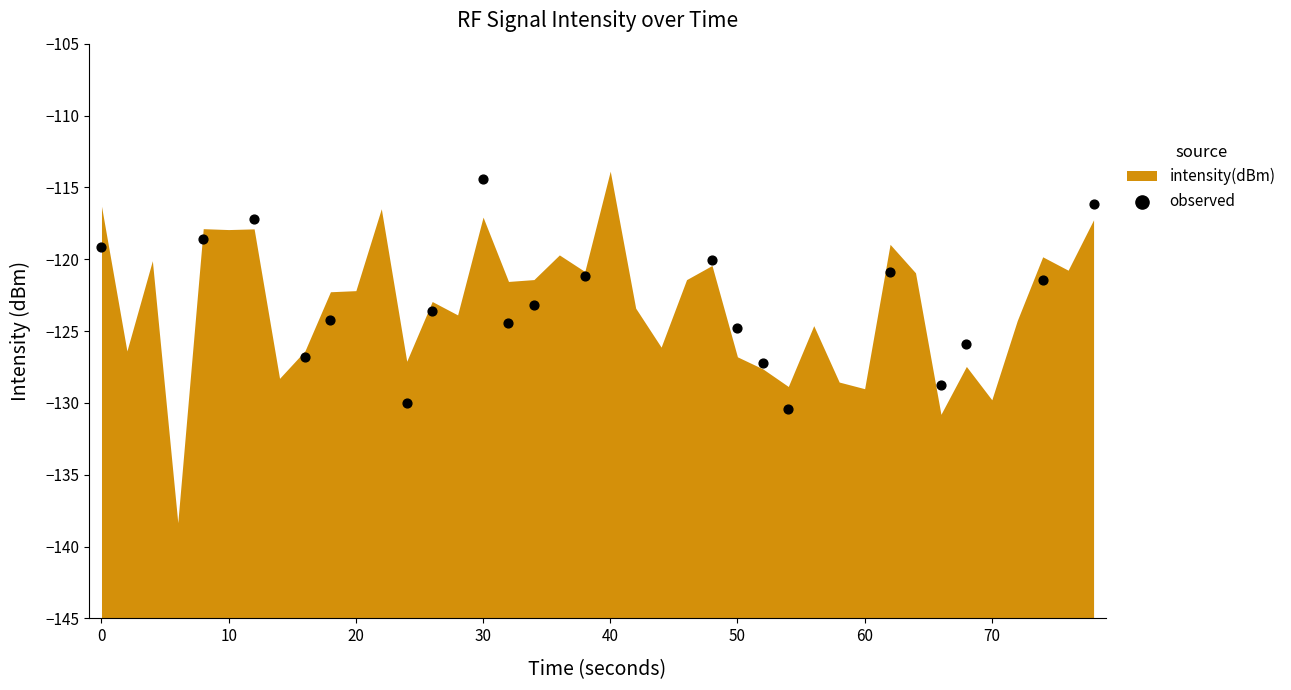

What is the range of Y values (max minus min)?

16.0